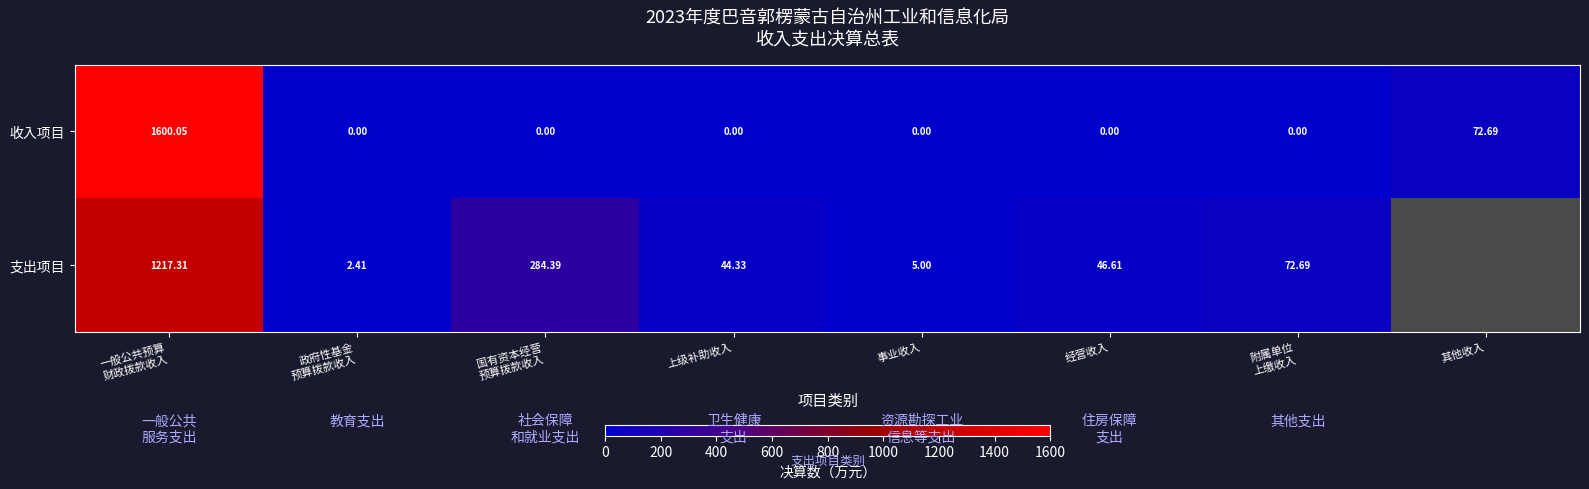

What is the maximum value for 收入项目?

1600.0